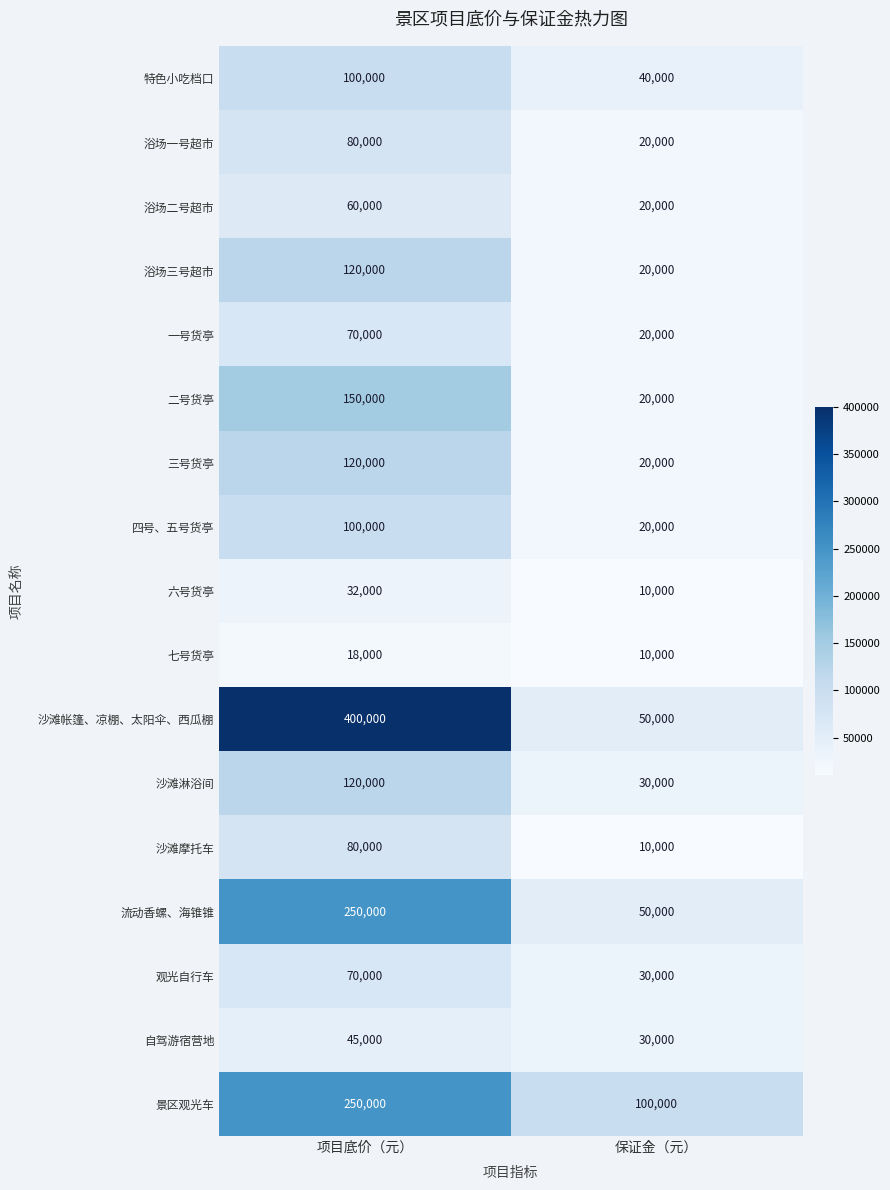

What is the difference between the maximum and minimum values in the 沙滩帐篷、凉棚、太阳伞、西瓜棚 series?

350000